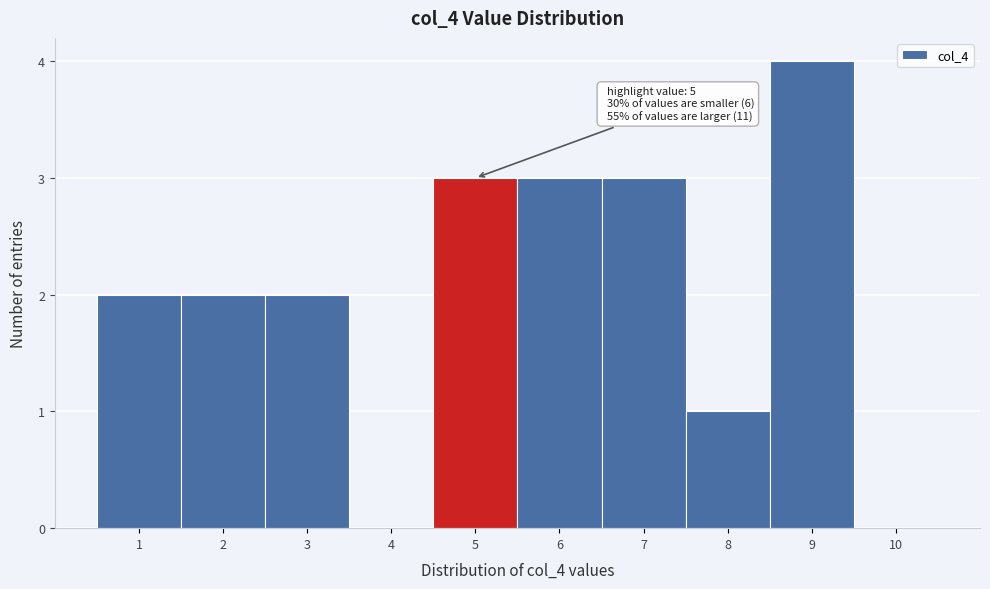

Which range on the x-axis has the tallest bar?

8.5 to 9.5